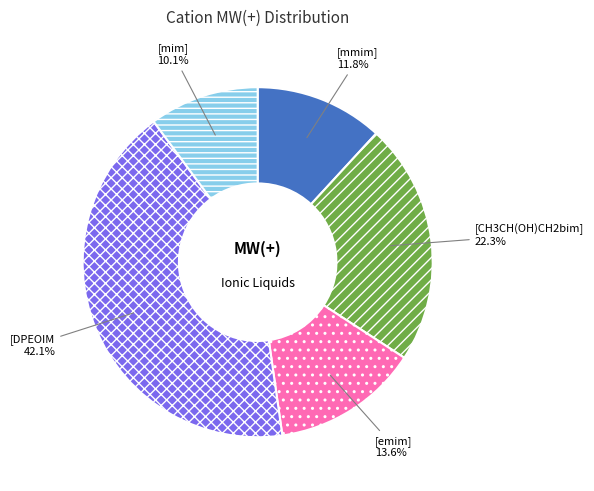

True or false: [mim] accounts for 10% of the total.

True